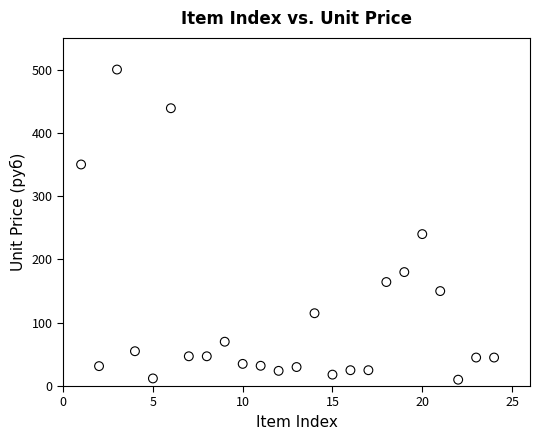

What is the range of Y values (max minus min)?

490.0